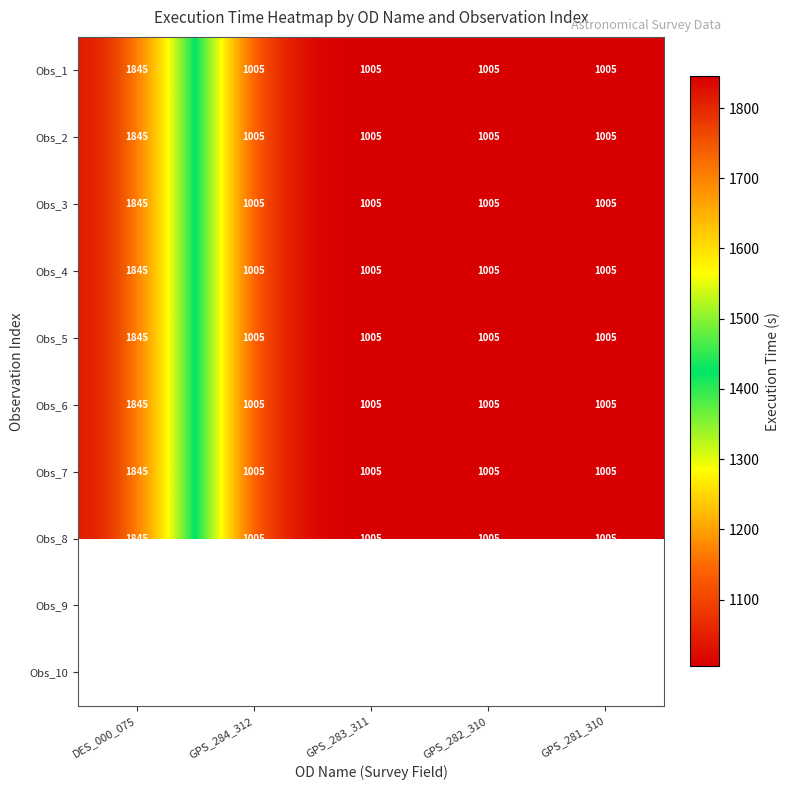

Is the value of Obs_7 at DES_000_075 greater than the value of Obs_1 at GPS_284_312?

Yes